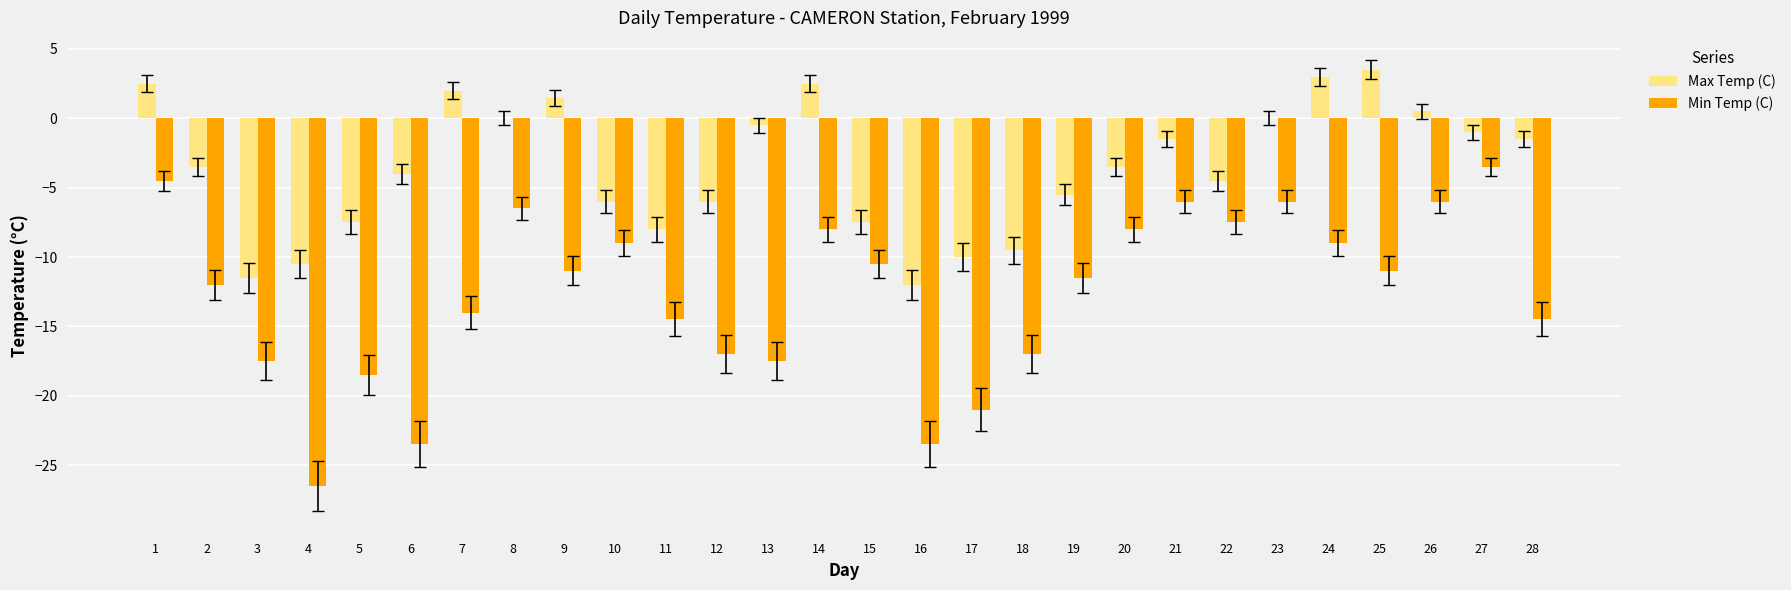

Which series has the largest total across all categories?

Max Temp (C)